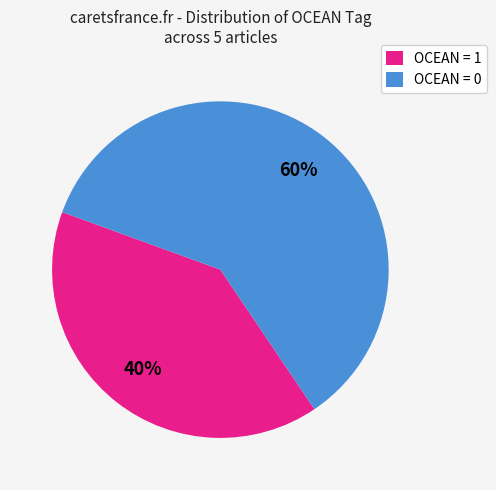

Approximately how many times larger is the value at OCEAN = 1 compared to OCEAN = 0?

0.7